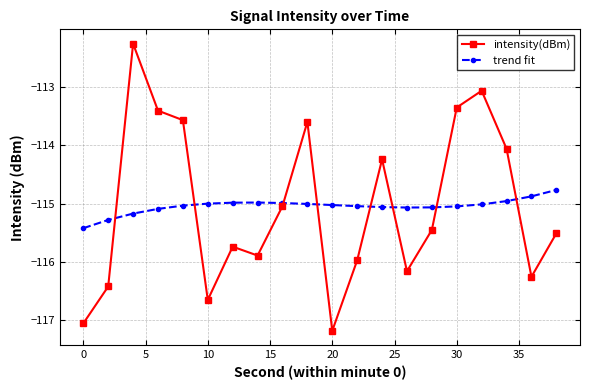

What is the maximum value shown in the chart?

-112.3